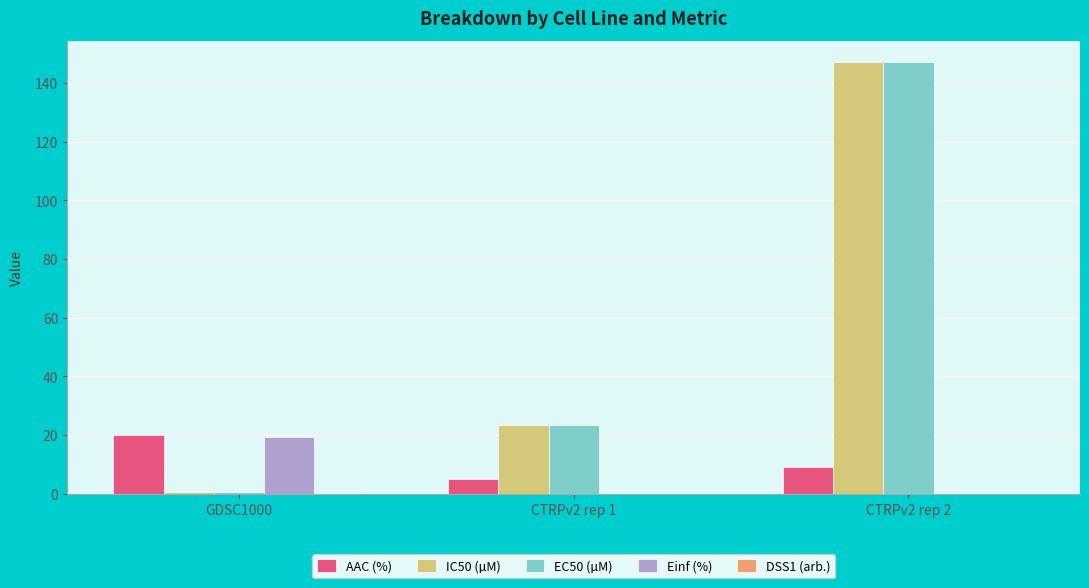

What is the sum of all EC50 (µM) values?

170.9